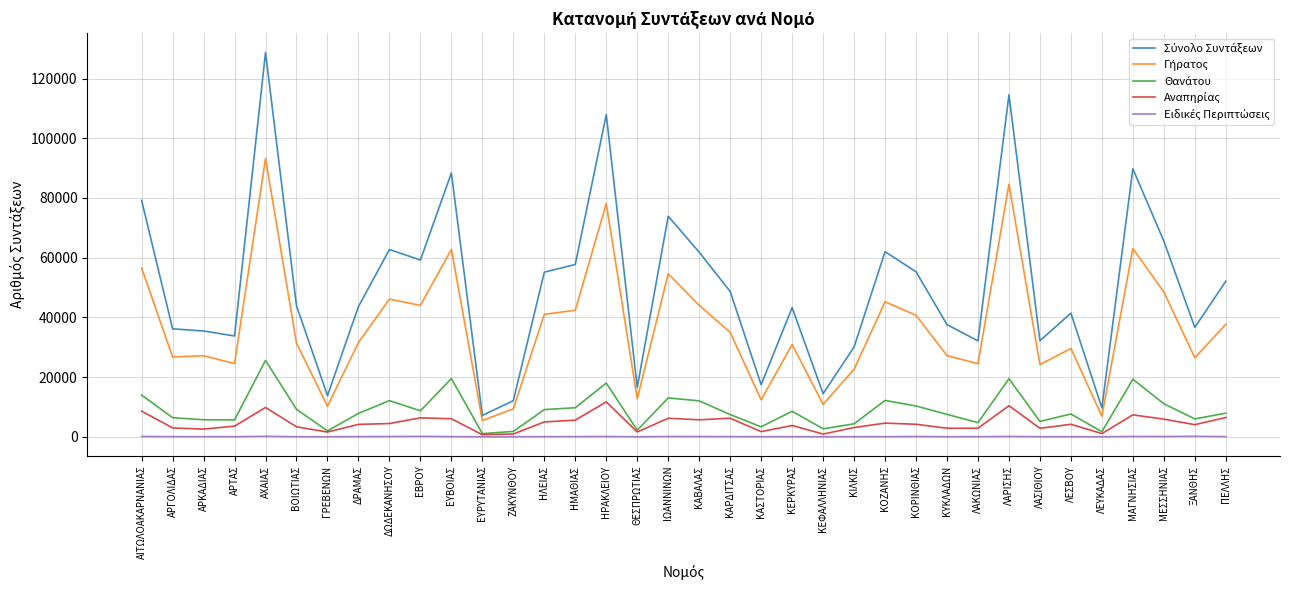

Which label corresponds to the largest value in the chart?

ΑΧΑΙΑΣ